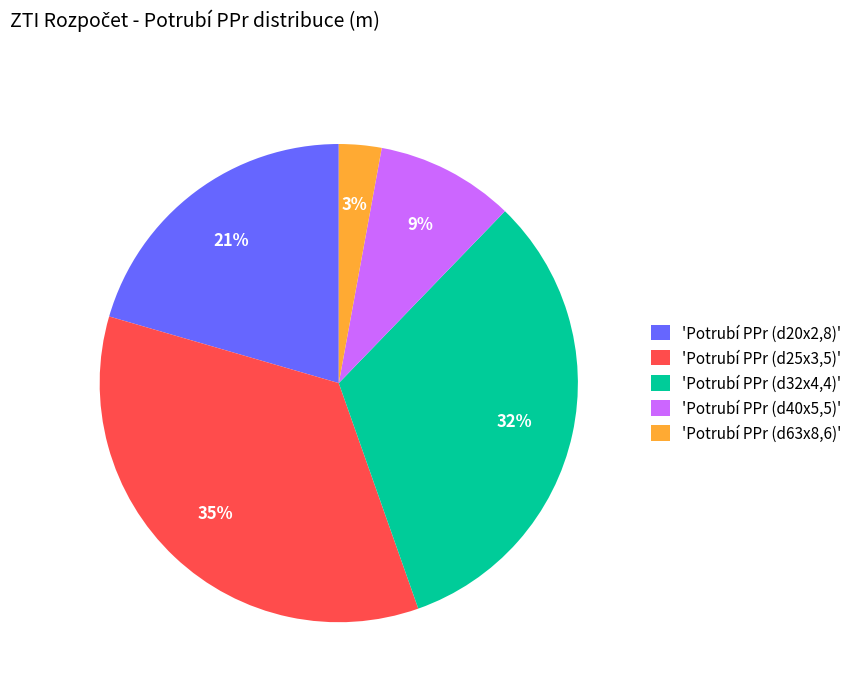

Between 'Potrubí PPr (d20x2,8)' and 'Potrubí PPr (d32x4,4)', which is larger?

'Potrubí PPr (d32x4,4)'